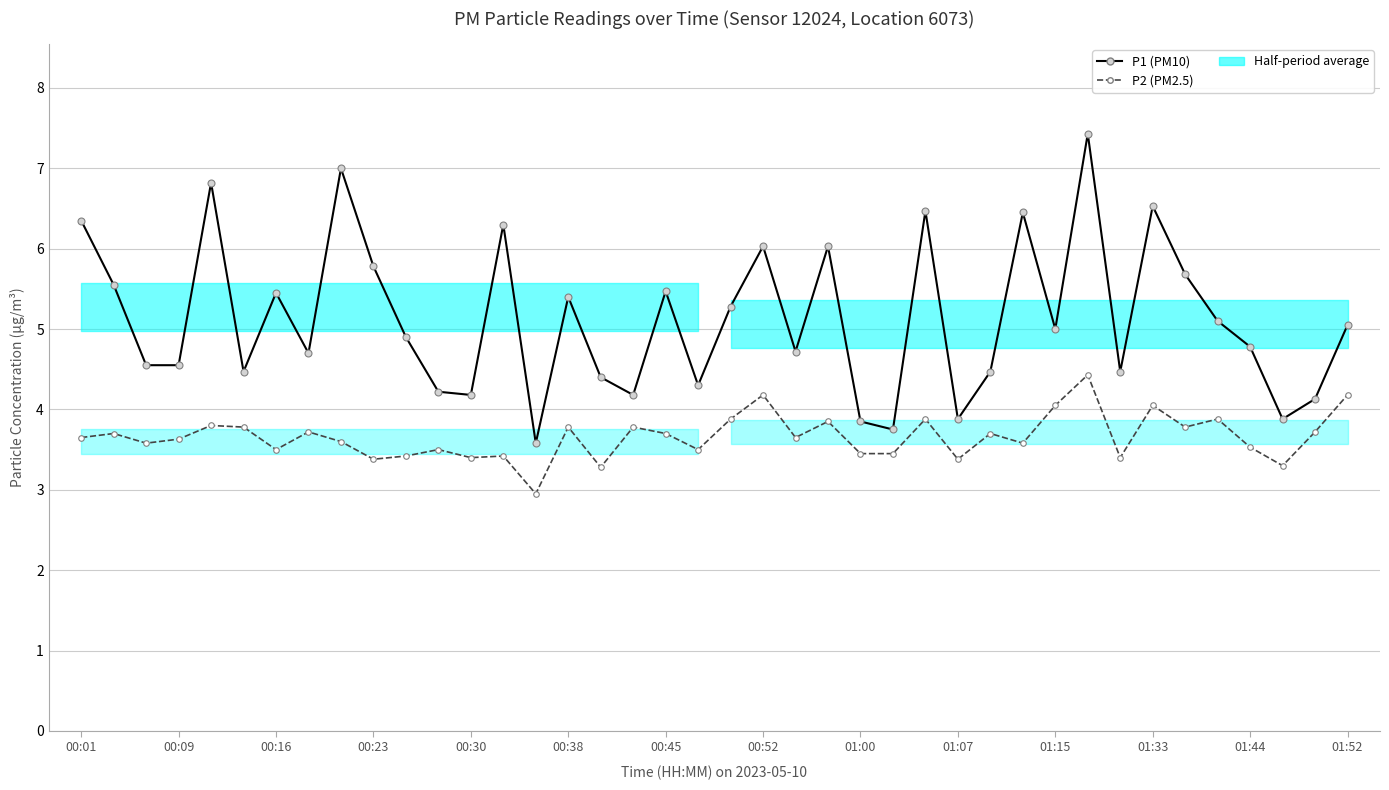

Does the chart display data point markers on the line(s)?

Yes